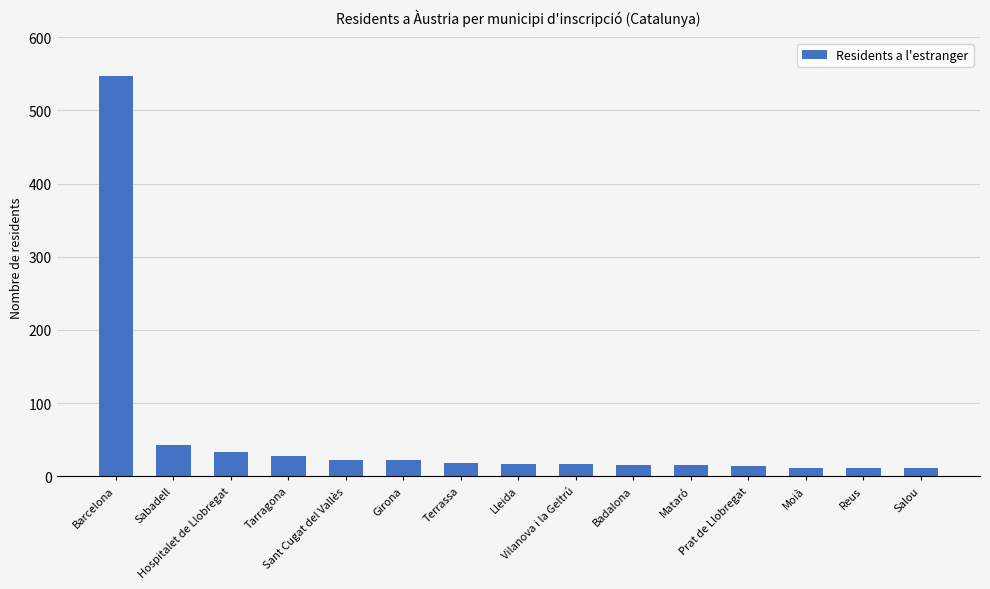

What is the sum of all values?

826